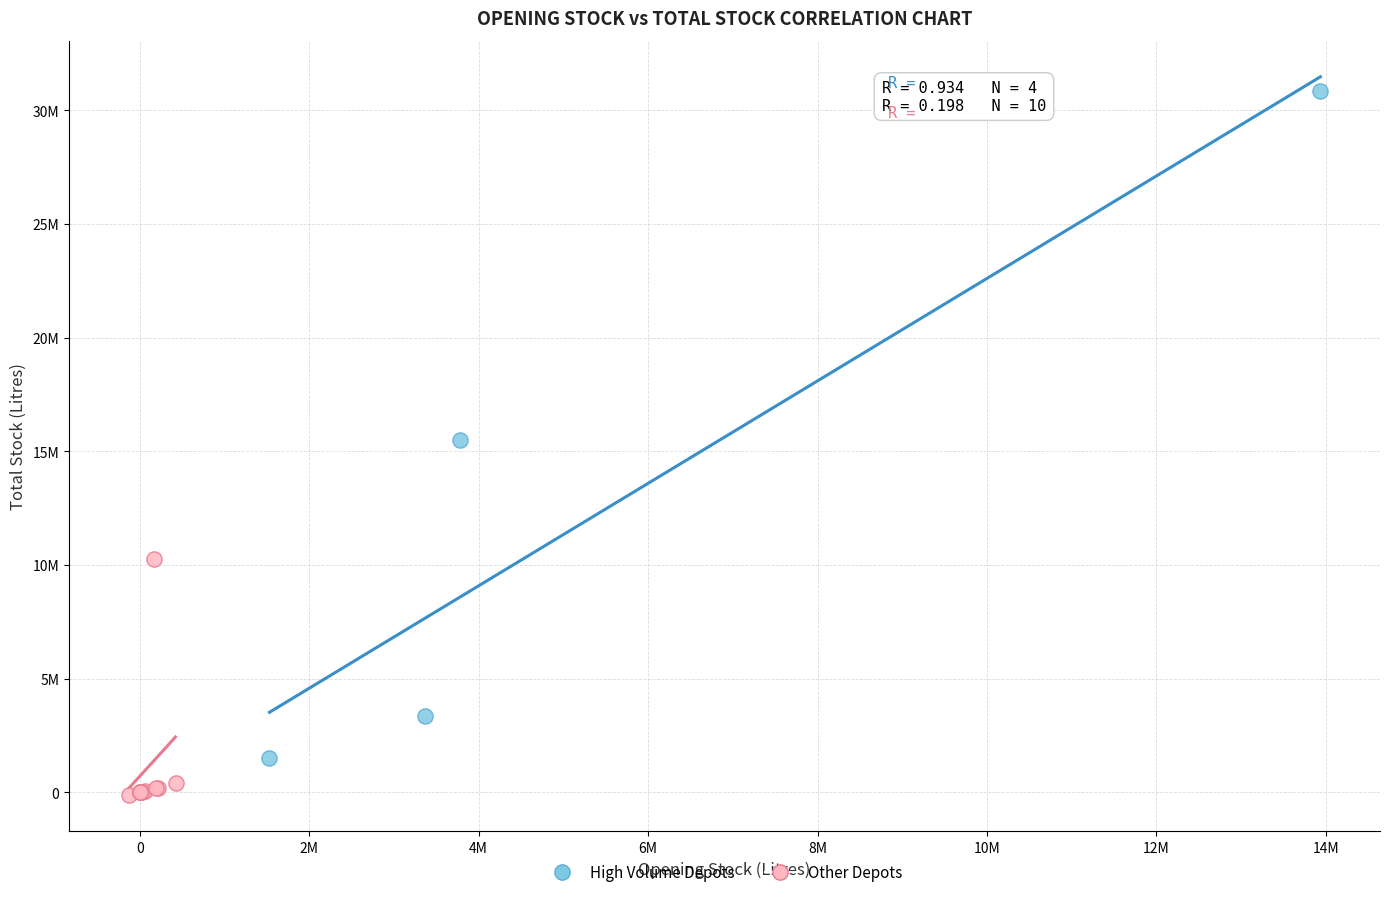

Which series reaches the minimum Y coordinate?

Other Depots